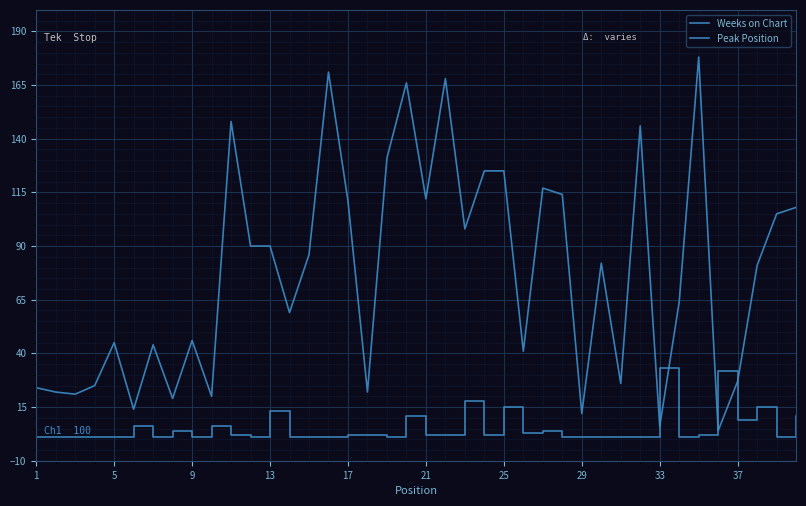

How many intersections are there between Peak Position and Weeks on Chart?

4